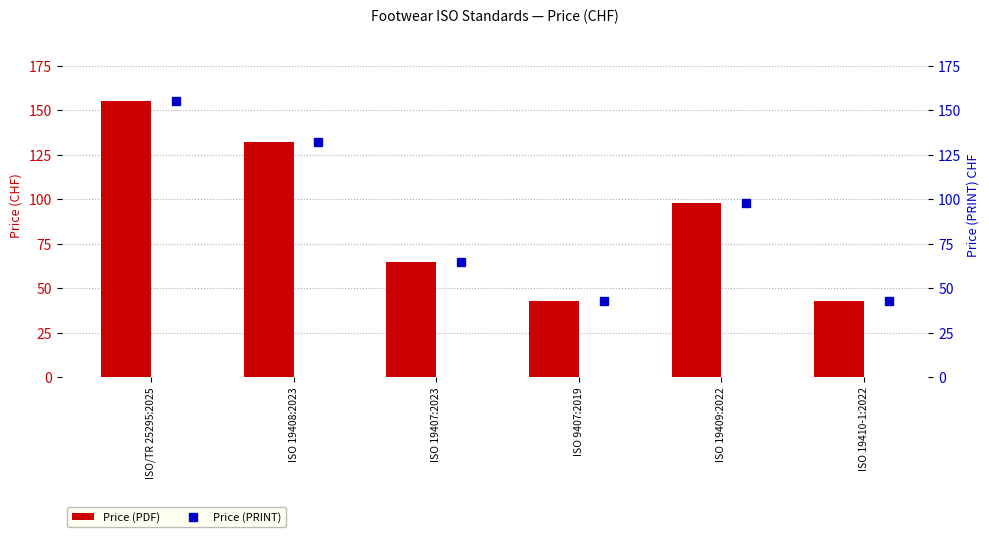

Reading left to right, transcribe all the data shown in this chart.

Price (PDF): 155	132	65	43	98	43
Price (PRINT): 155	132	65	43	98	43